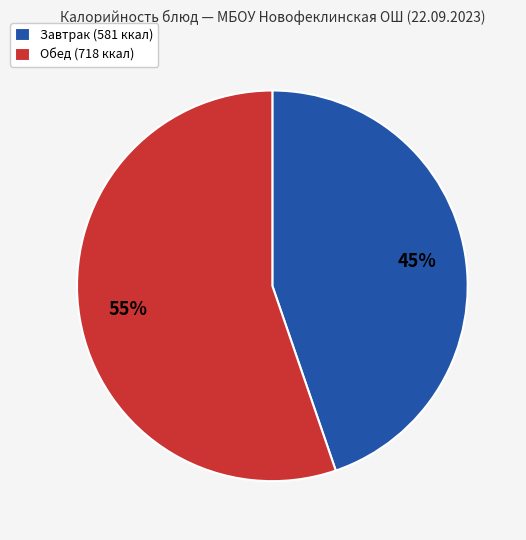

Which slice is the largest?

Обед (718 ккал)